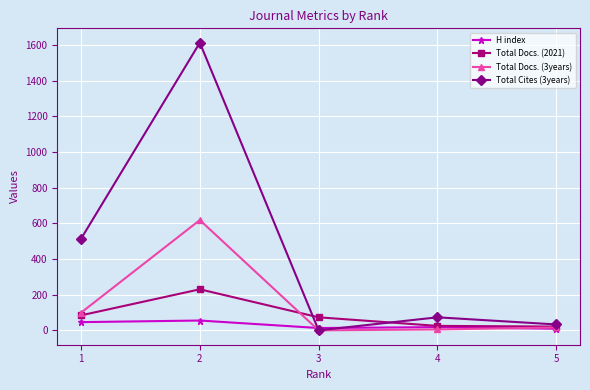

How many data points does each series have?

5